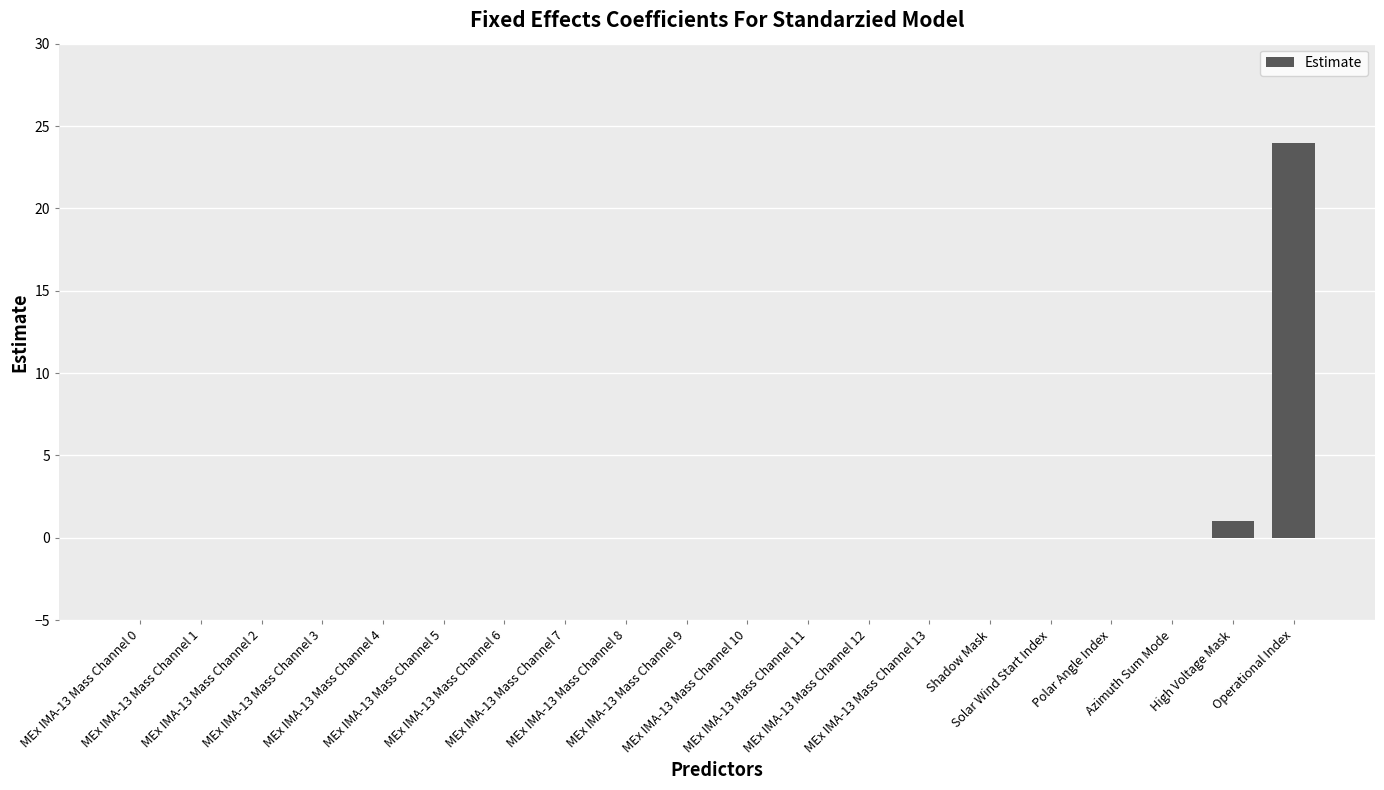

What is the greatest value displayed?

24